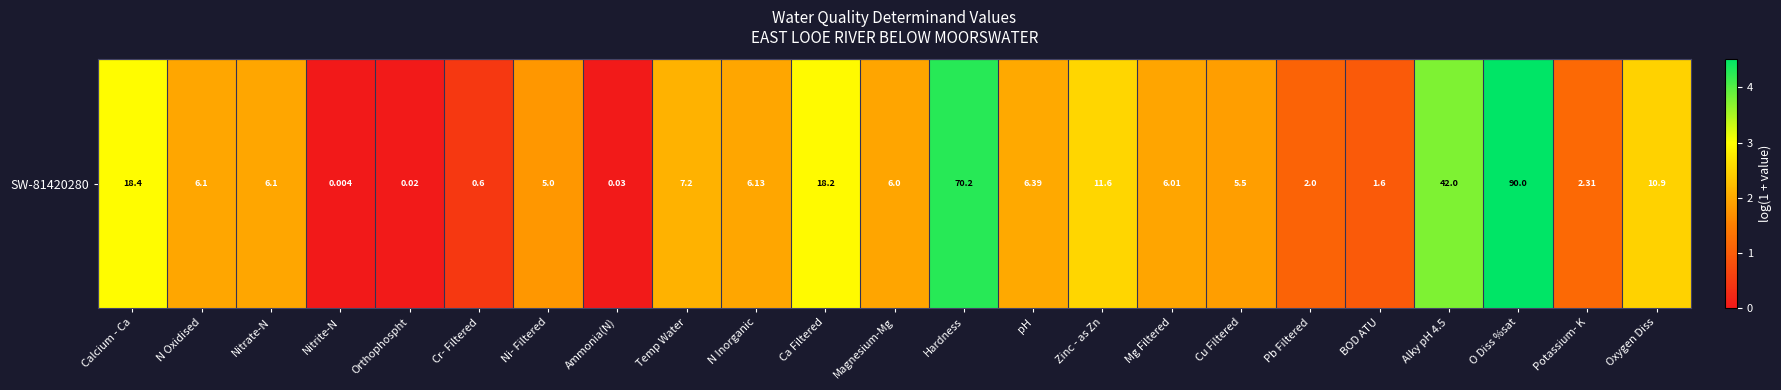

Where is the data nearest to the value 2?

pH